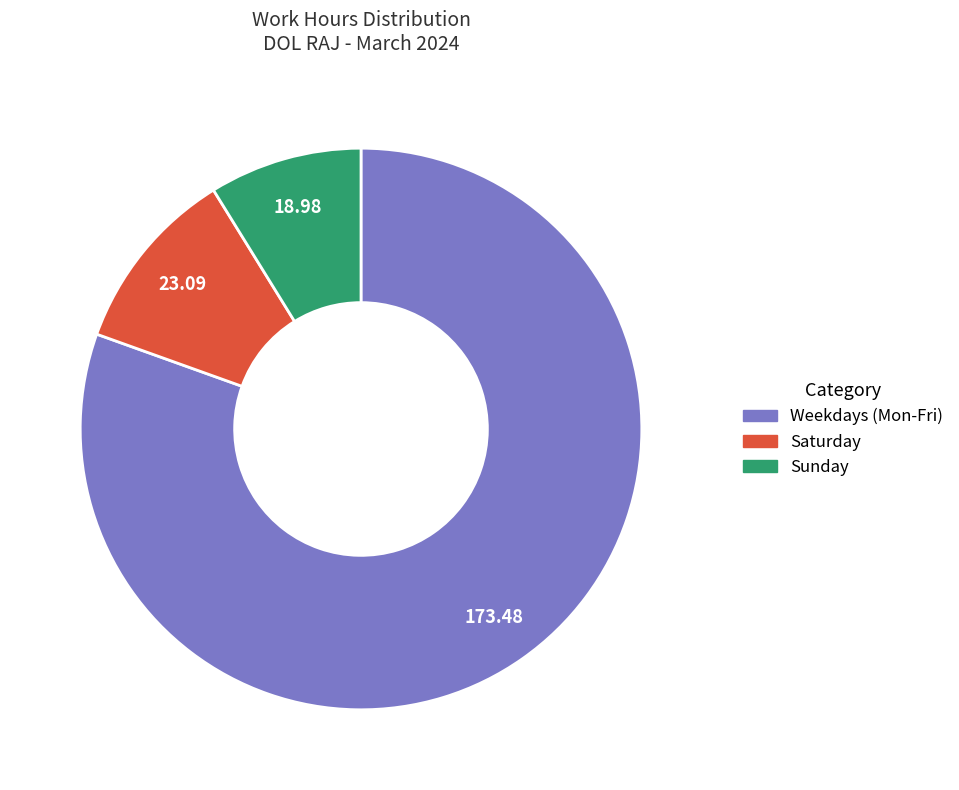

Is there any slice that represents more than half of the pie?

Yes